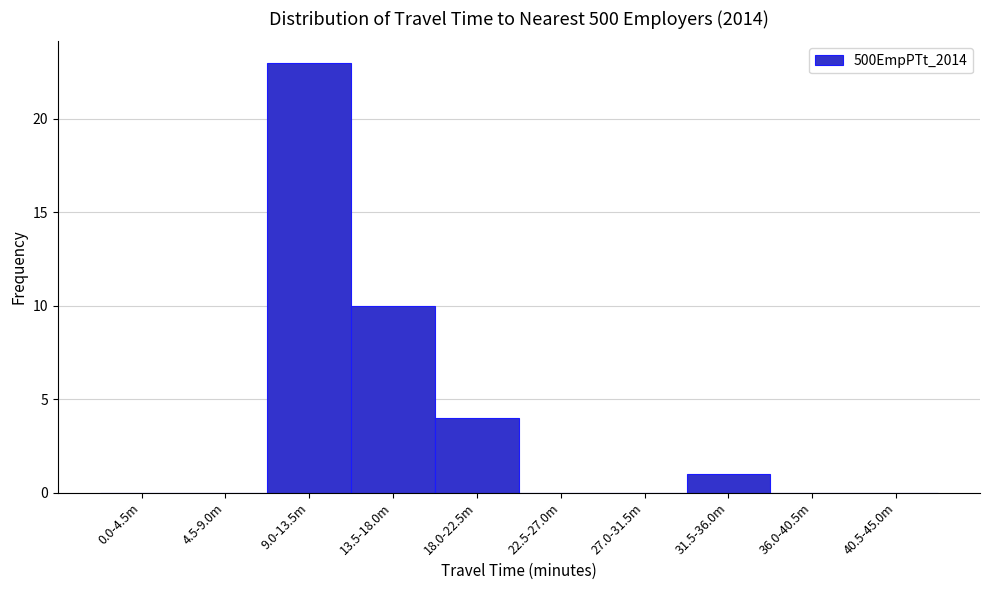

Reading left to right, transcribe all the data shown in this chart.

0.0-4.5m=0	4.5-9.0m=0	9.0-13.5m=23	13.5-18.0m=10	18.0-22.5m=4	22.5-27.0m=0	27.0-31.5m=0	31.5-36.0m=1	36.0-40.5m=0	40.5-45.0m=0